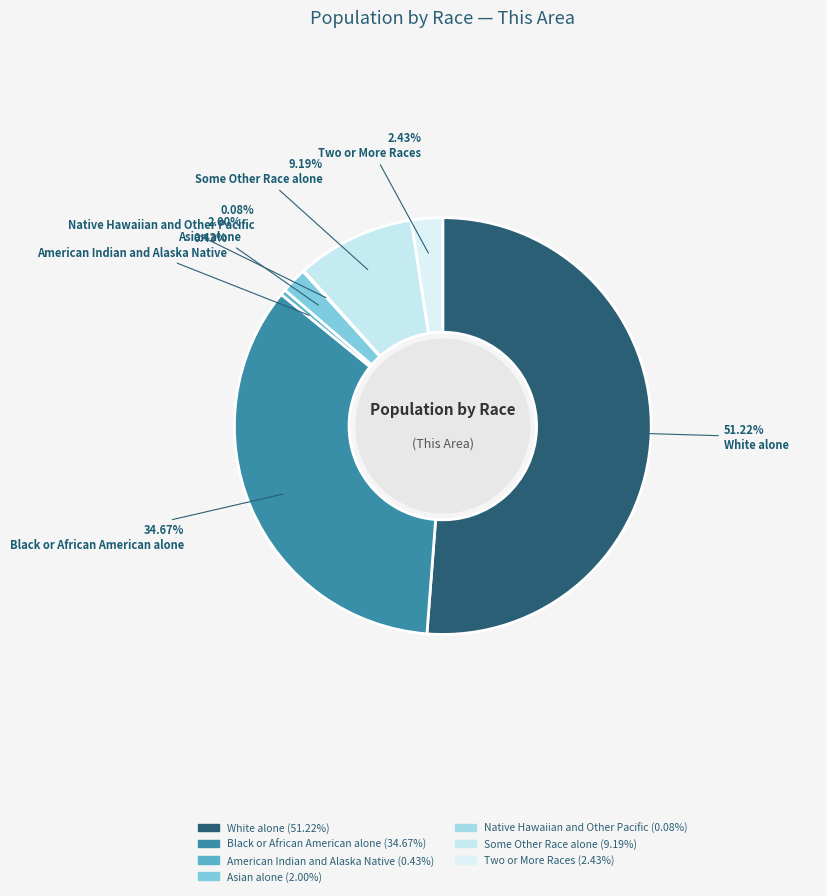

Rank the categories by value from highest to lowest.

White alone, Black or African American alone, Some Other Race alone, Two or More Races, Asian alone, American Indian and Alaska Native, Native Hawaiian and Other Pacific